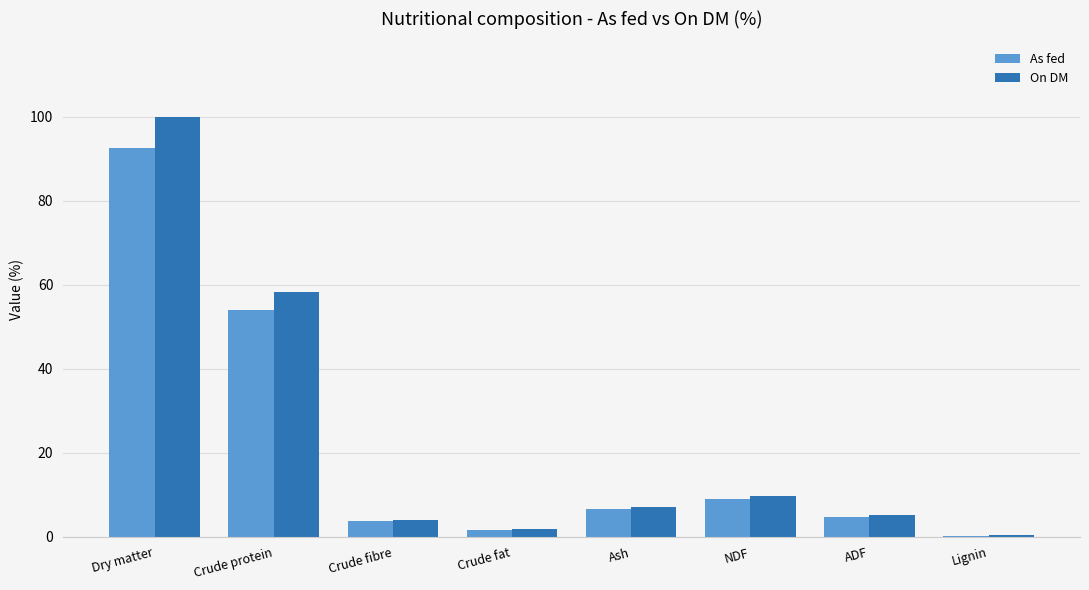

Is it true that As fed equals 1.6 at Crude fat?

True